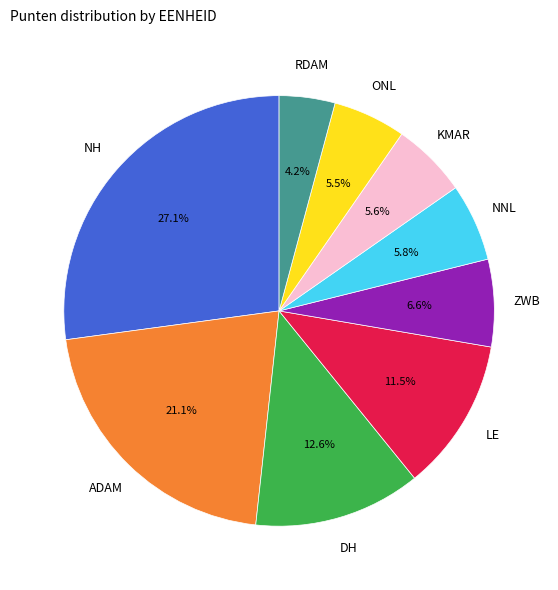

Approximately how many times larger is the value at ONL compared to NH?

0.2